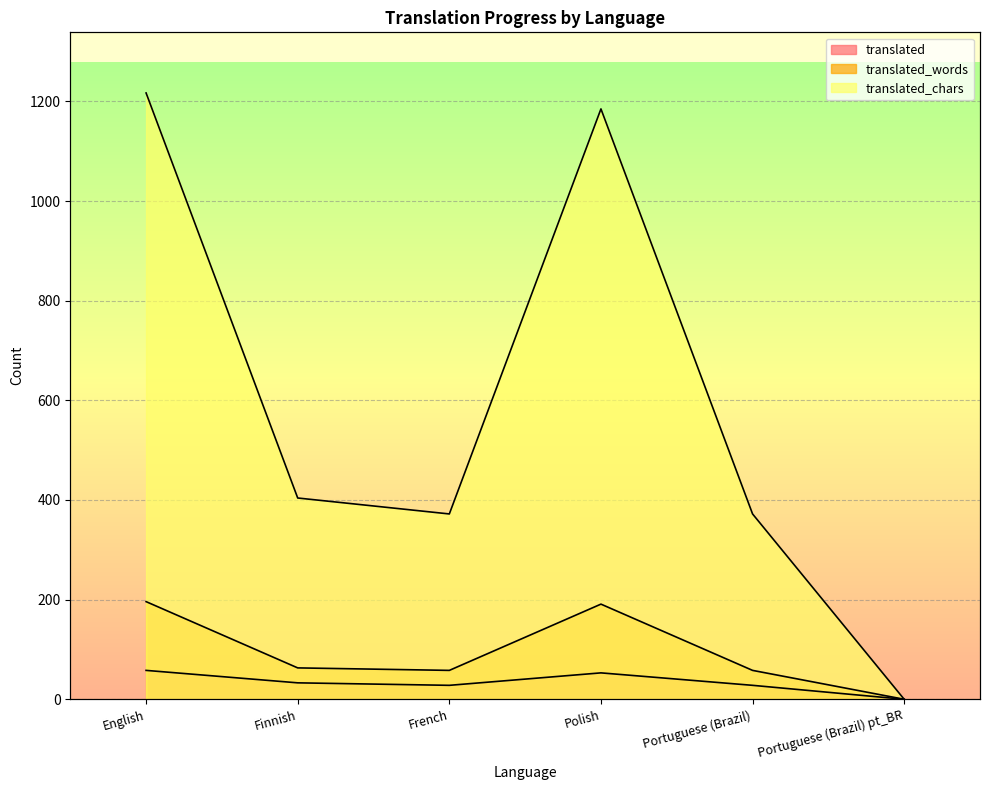

What is the difference between the highest and lowest values at Finnish?

371